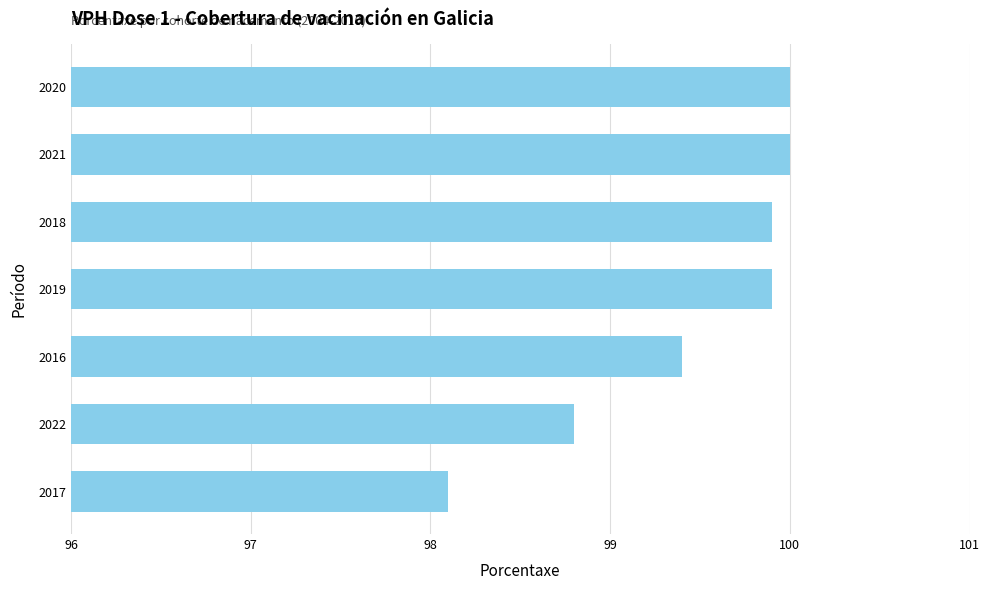

Reading bottom to top, what are all the values shown in this chart?

98.1	98.8	99.4	99.9	99.9	100.0	100.0